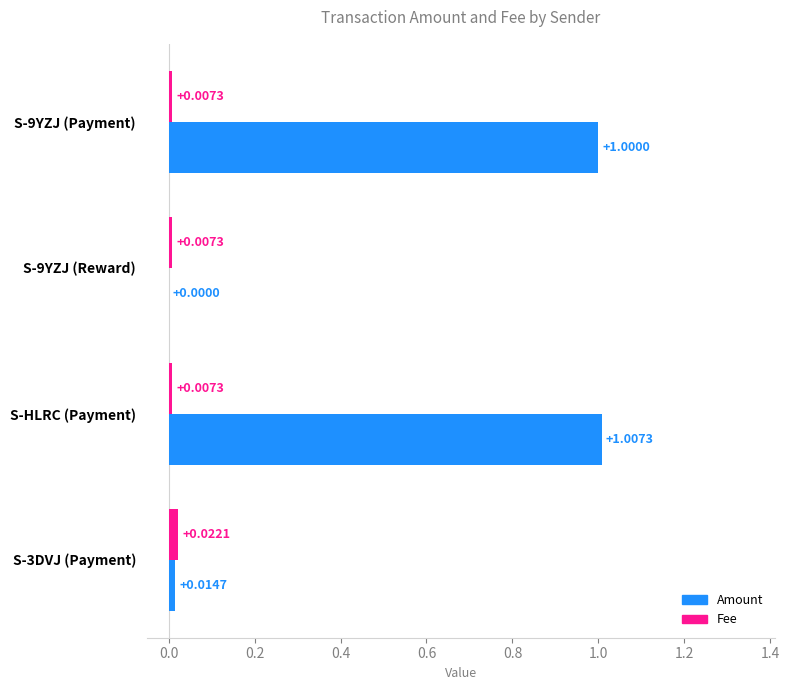

Which series has the largest total across all categories?

Amount